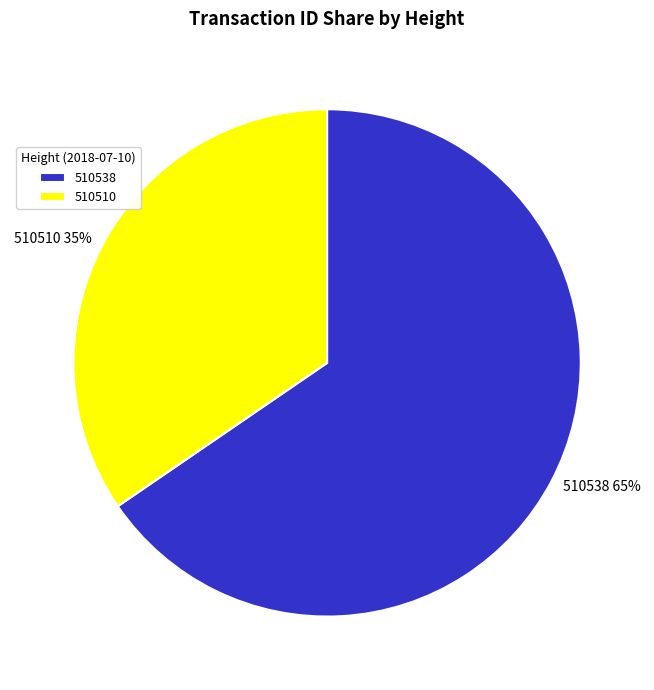

Which category has the smallest portion of the pie?

510510